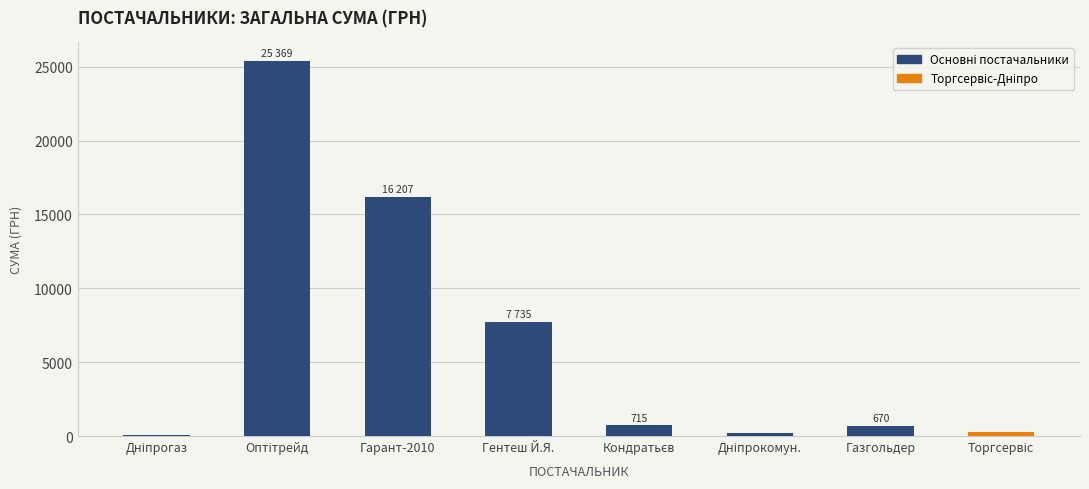

What is the maximum value shown in the chart?

25369.0